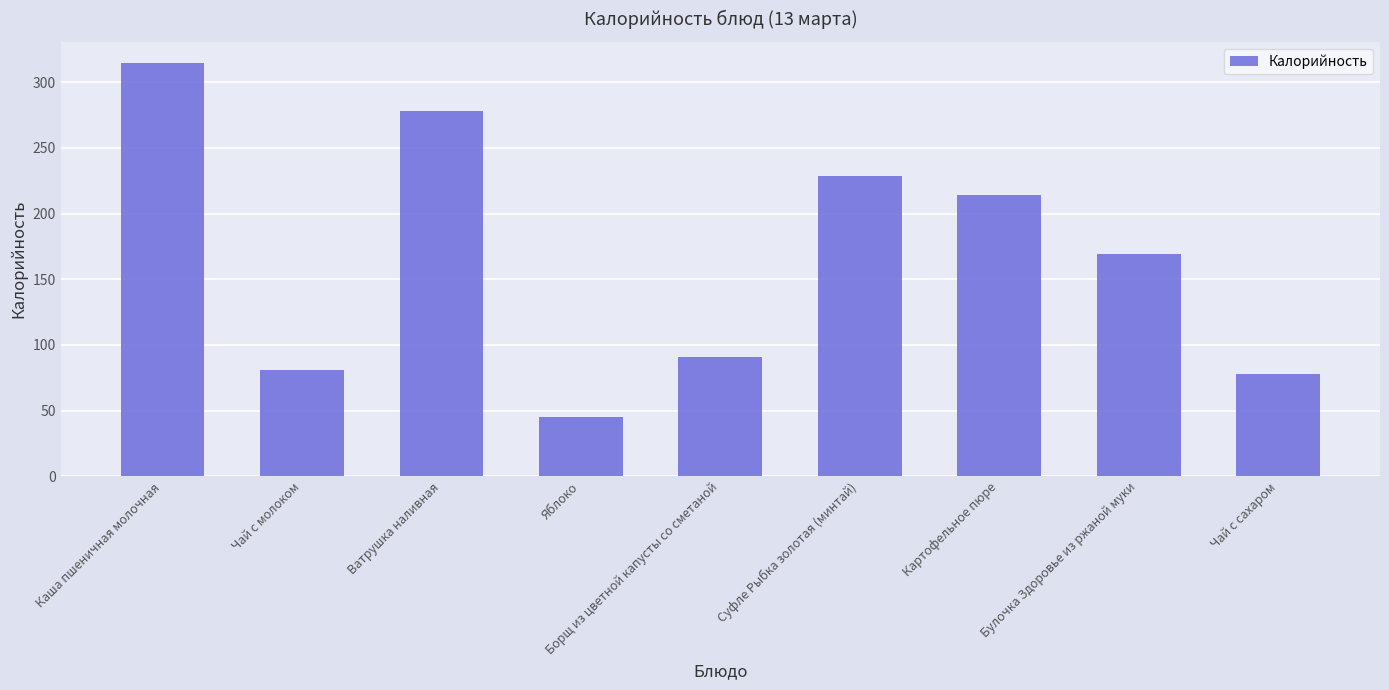

Which label corresponds to the largest value in the chart?

Каша пшеничная молочная